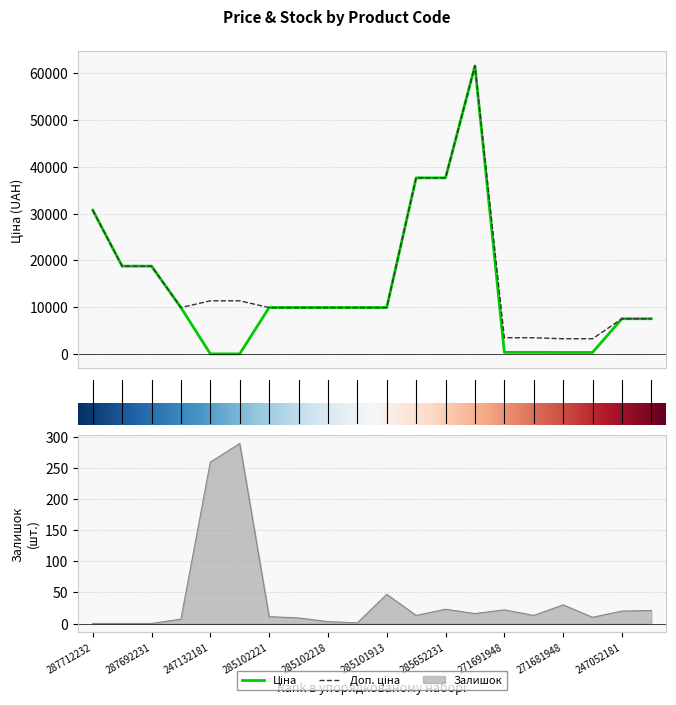

How many lines are shown in the chart?

3